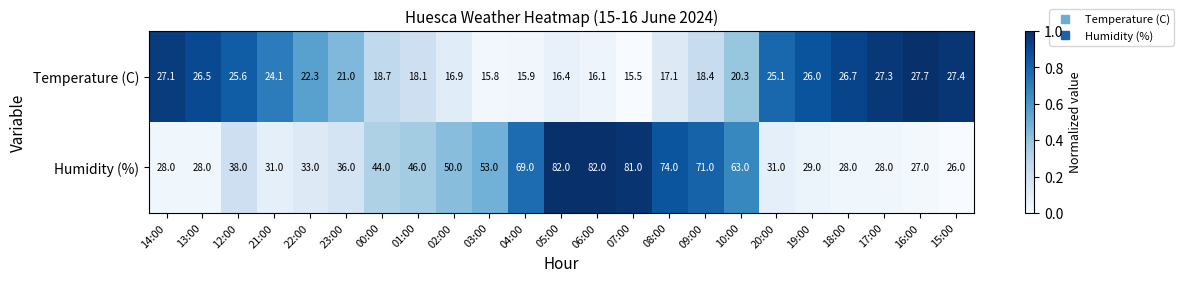

What is the minimum value shown in the chart?

15.5